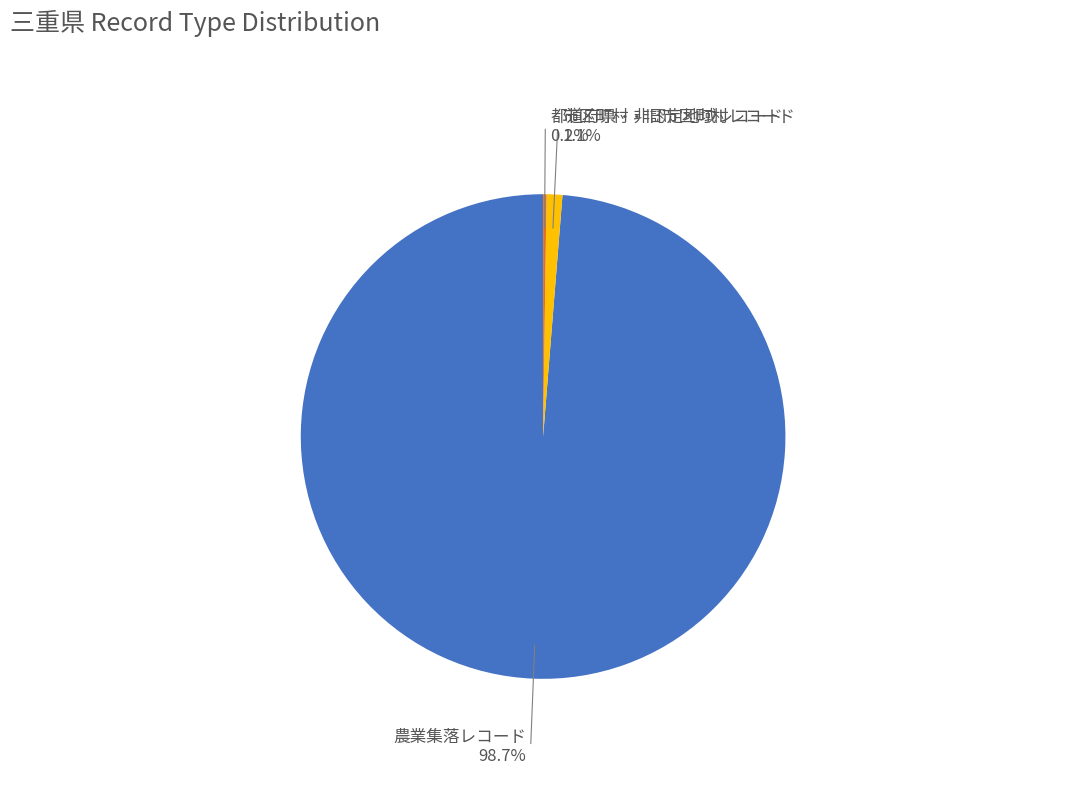

Which category has the smallest portion of the pie?

都道府県レコード